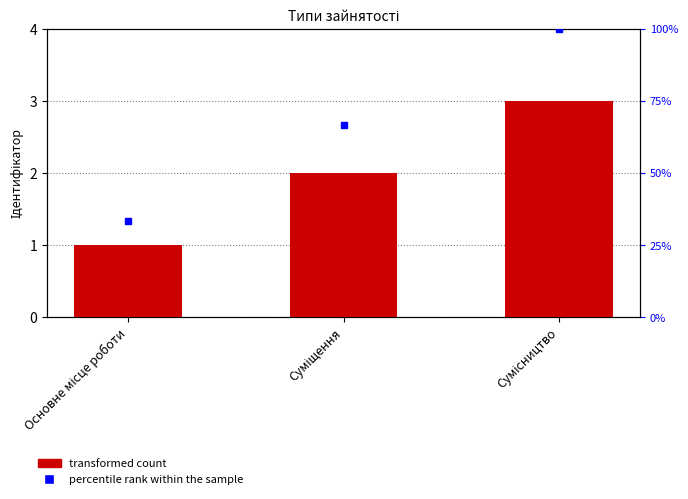

What is the total value across all series at Суміщення?

68.7